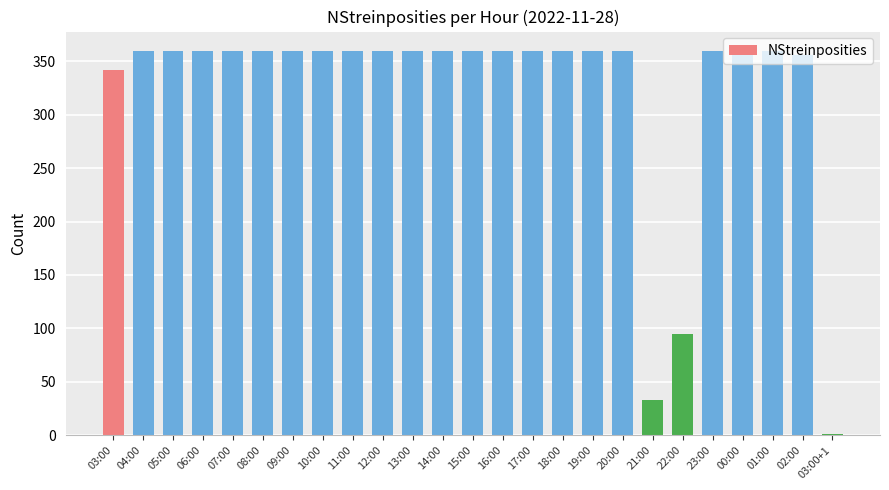

Approximately how many times larger is the value at 08:00 compared to 21:00?

10.9